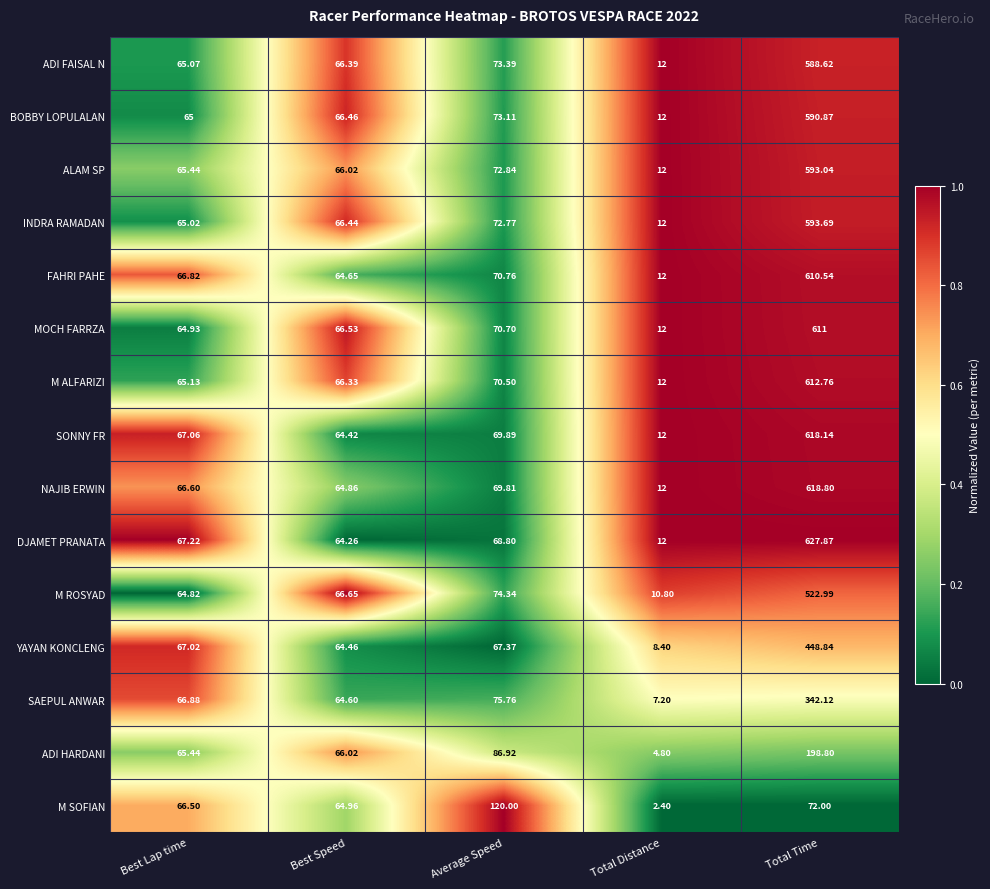

Which series has the largest total across all categories?

DJAMET PRANATA